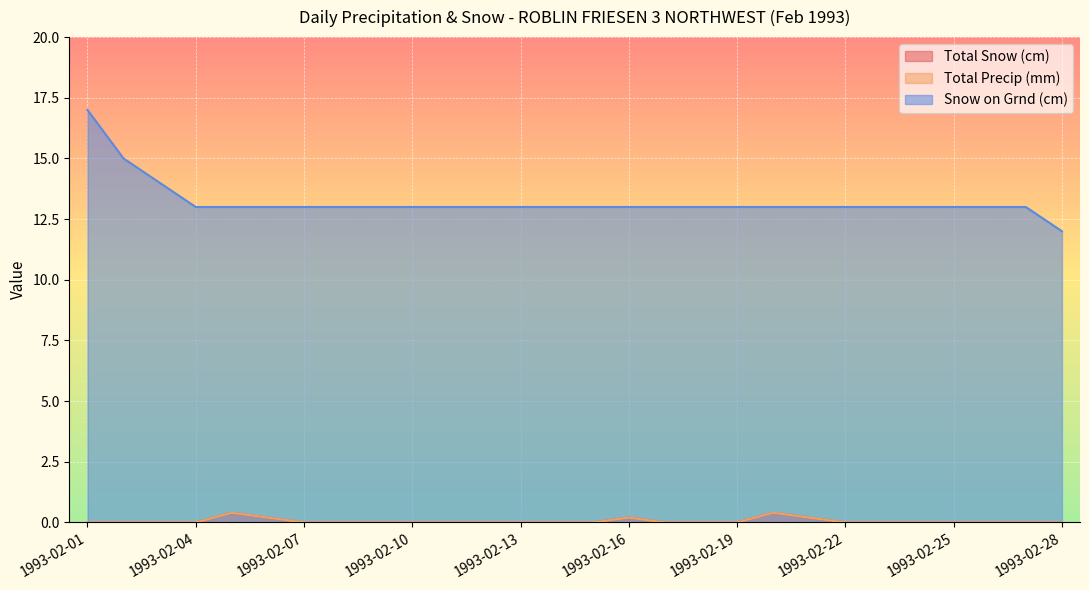

At which category is the sum across all series the highest?

1993-02-01